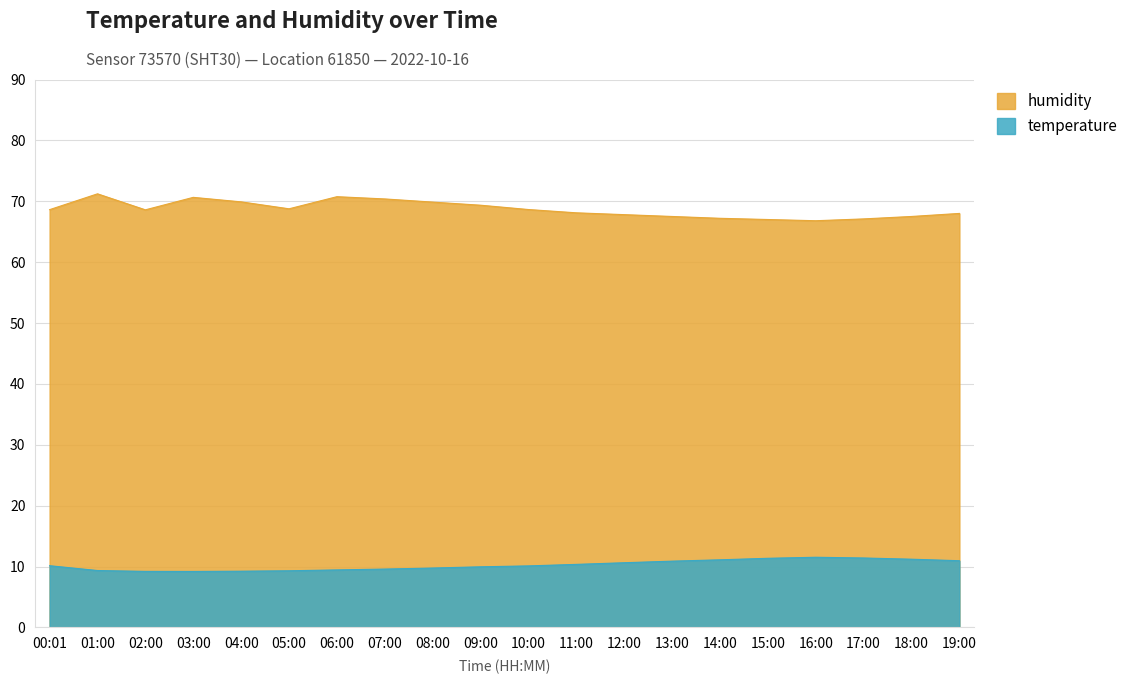

At 05:00, list the series in order from smallest to largest.

temperature, humidity